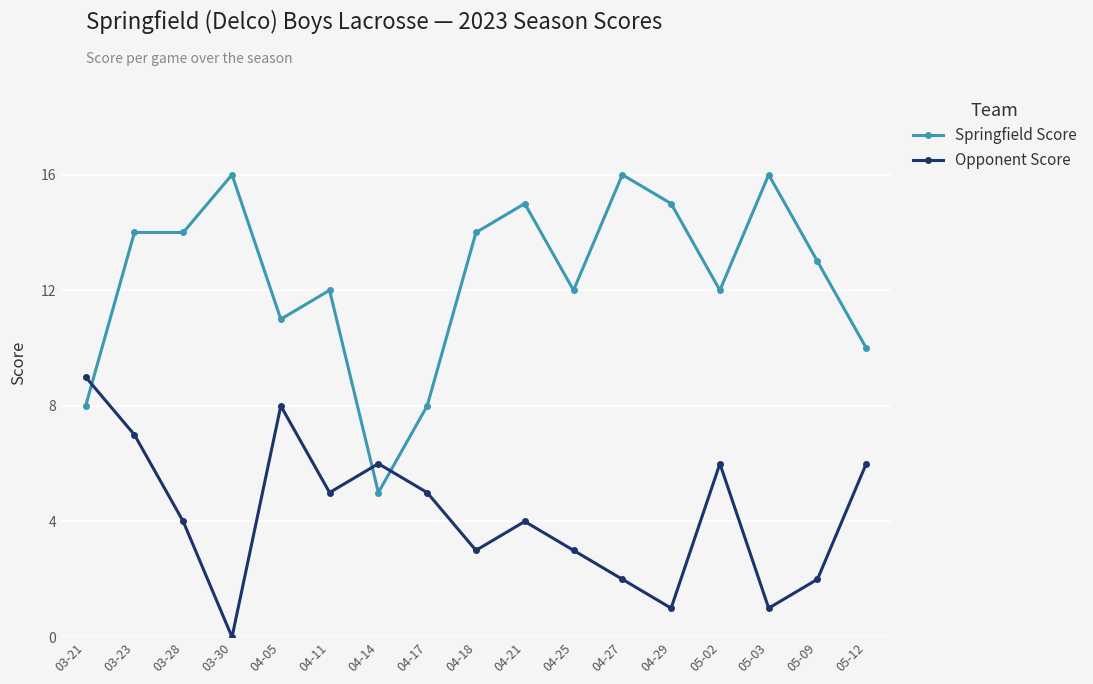

How many lines are shown in the chart?

2